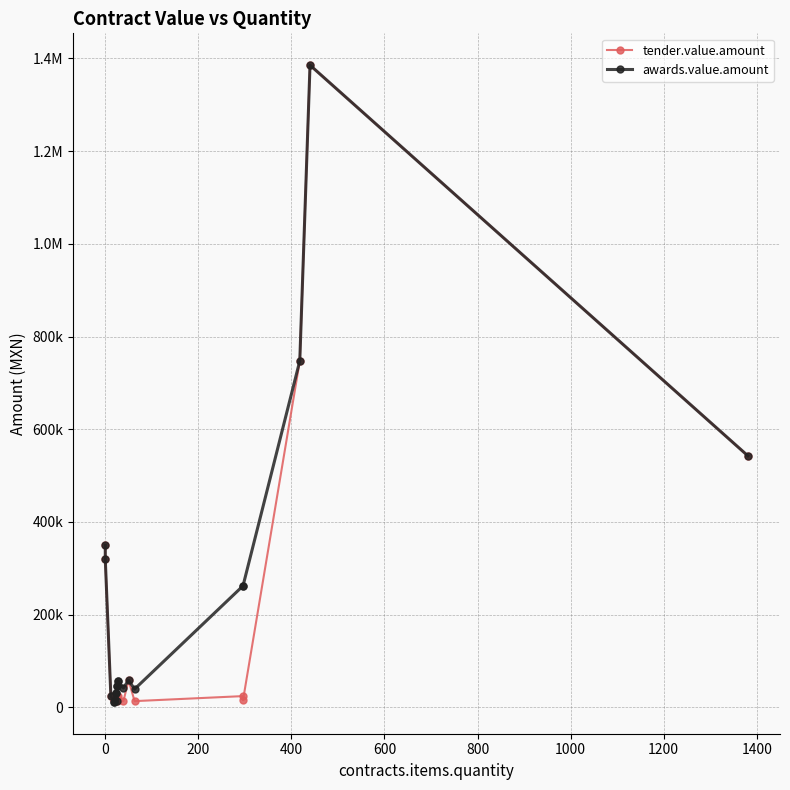

What is the greatest value displayed?

1385225.6